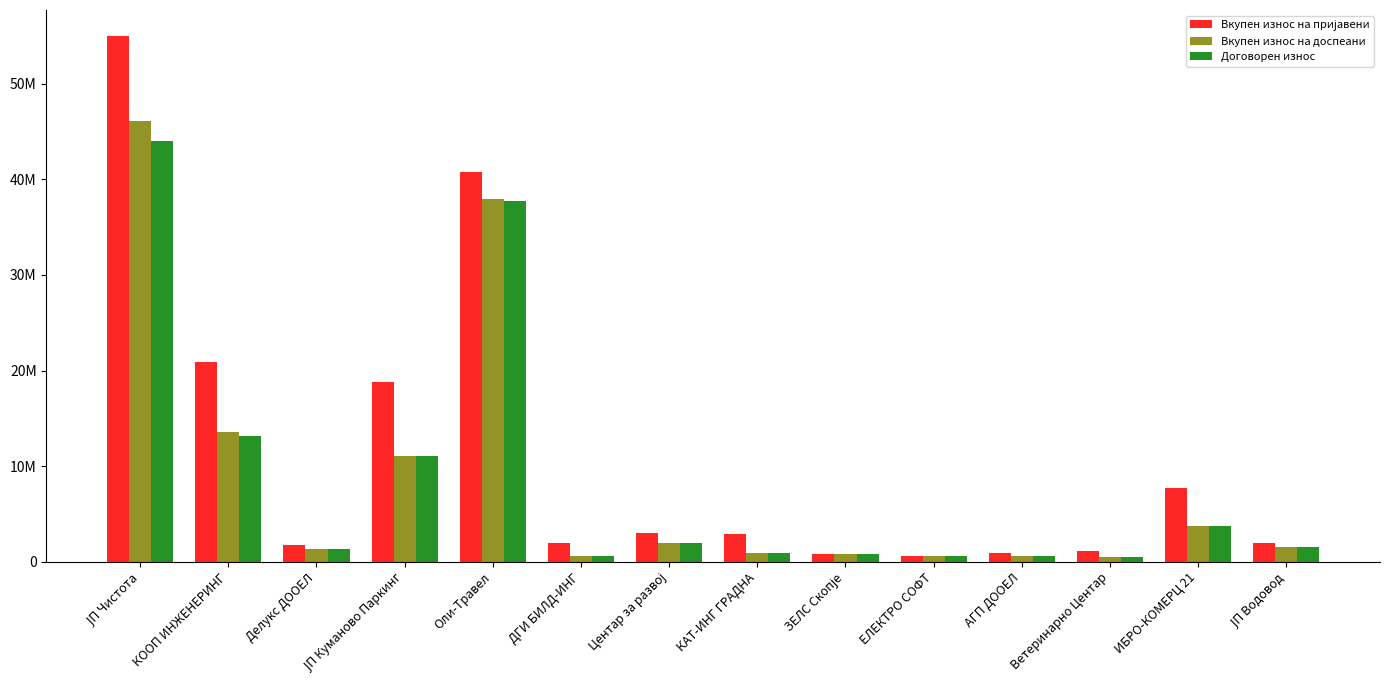

Is it true that Вкупен износ на пријавени equals 18806586 at ЈП Куманово Паркинг?

True